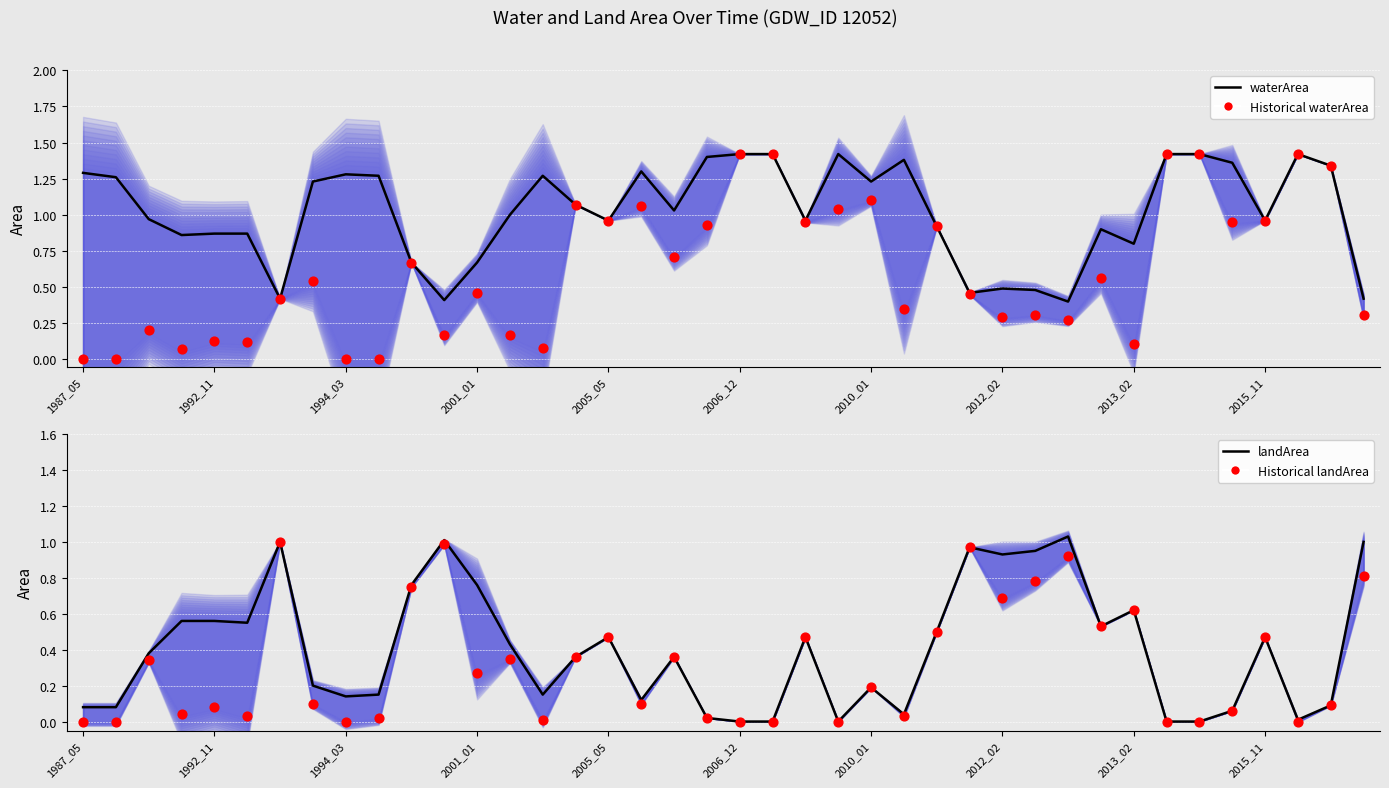

Which series has the widest spread of Y values?

Historical waterArea